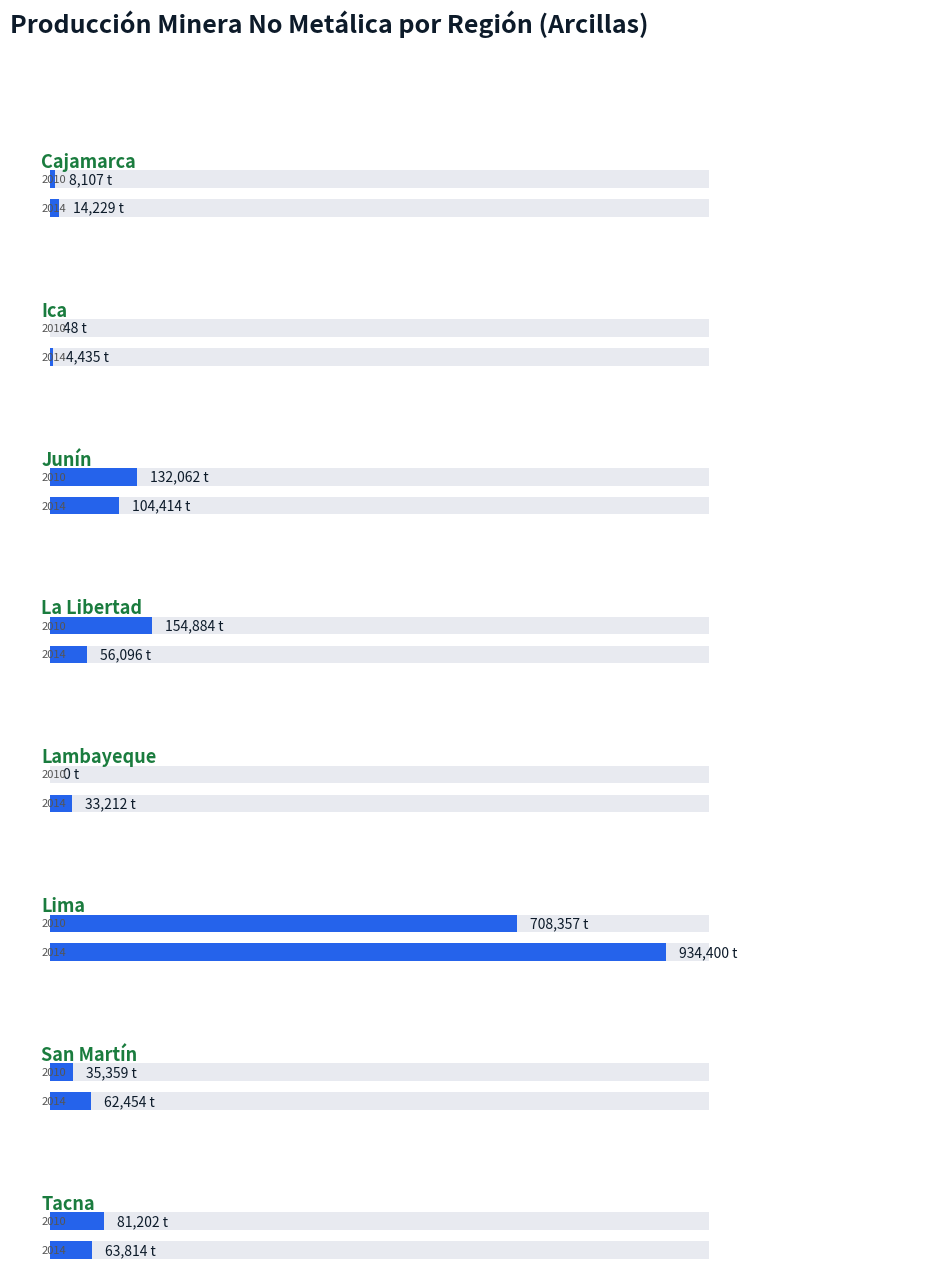

How many bars are there in each group?

2